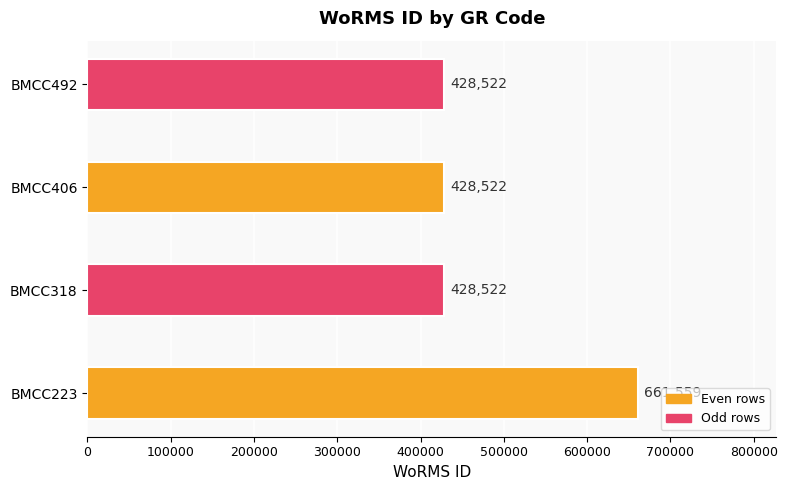

How many data points does each series have?

4